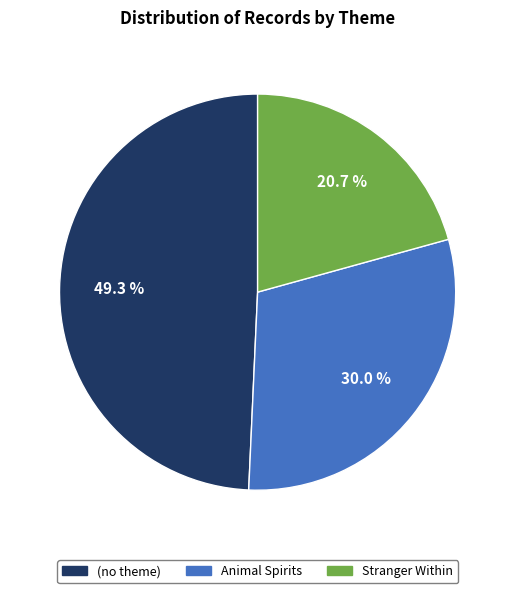

Rank the categories by value from lowest to highest.

Stranger Within, Animal Spirits, (no theme)